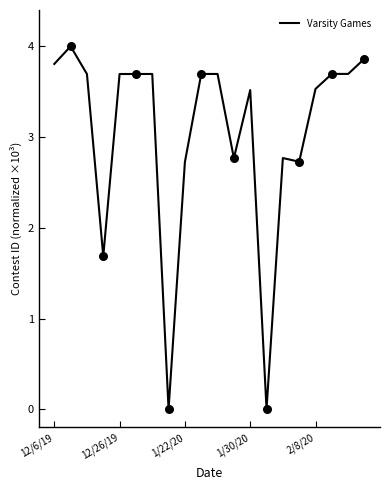

What is the greatest value displayed?

4.0